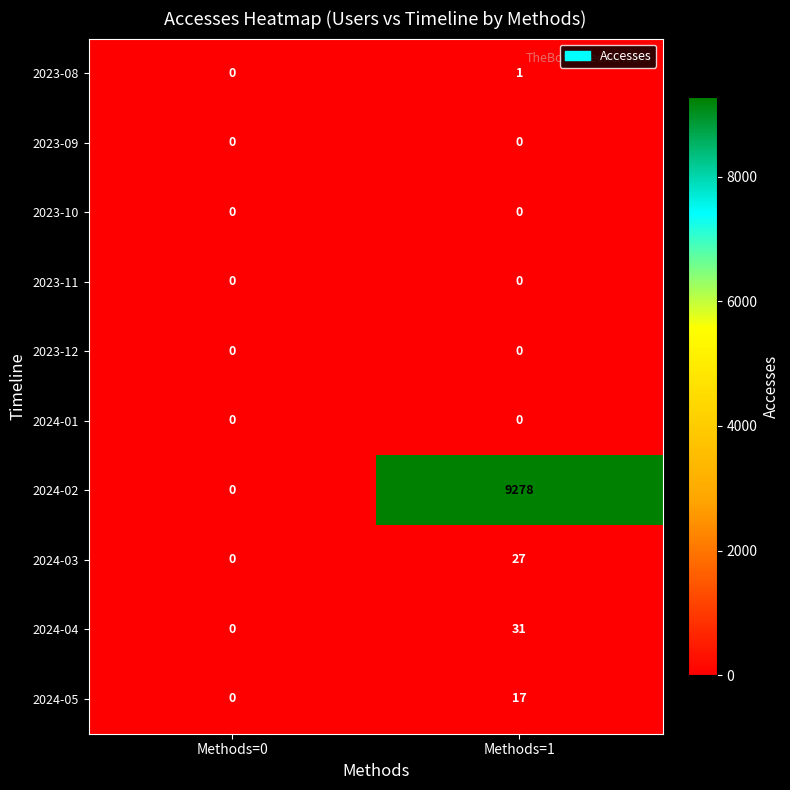

Between Methods=0 and Methods=1, which series saw the biggest shift?

2024-02